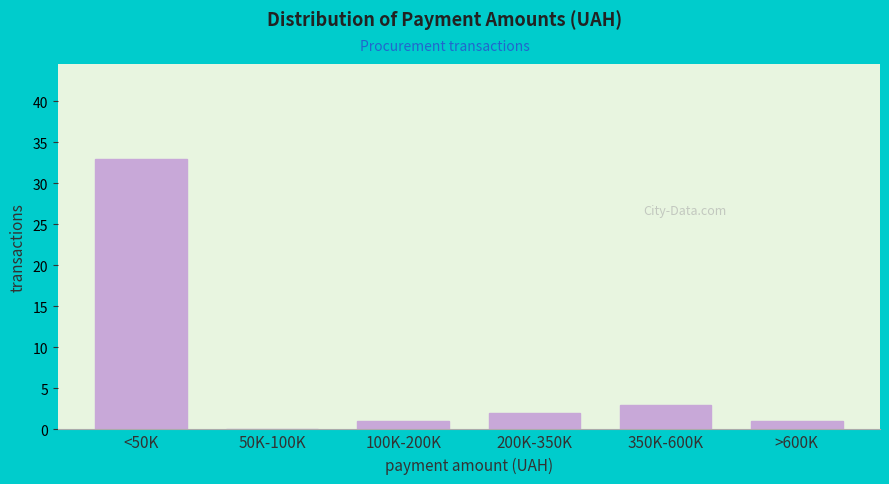

Reading right to left, list all the values displayed in this chart.

>600K=1	350K-600K=3	200K-350K=2	100K-200K=1	50K-100K=0	<50K=33